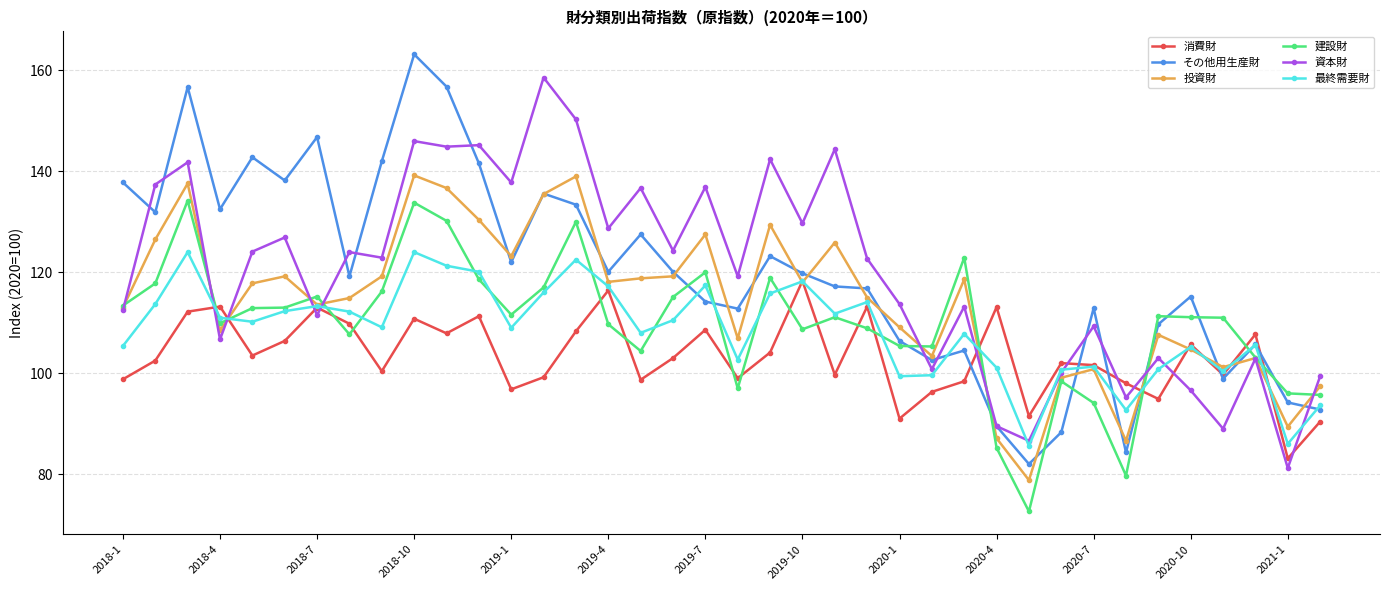

In 投資財, how many points are lower than both neighbors (excluding endpoints)?

11